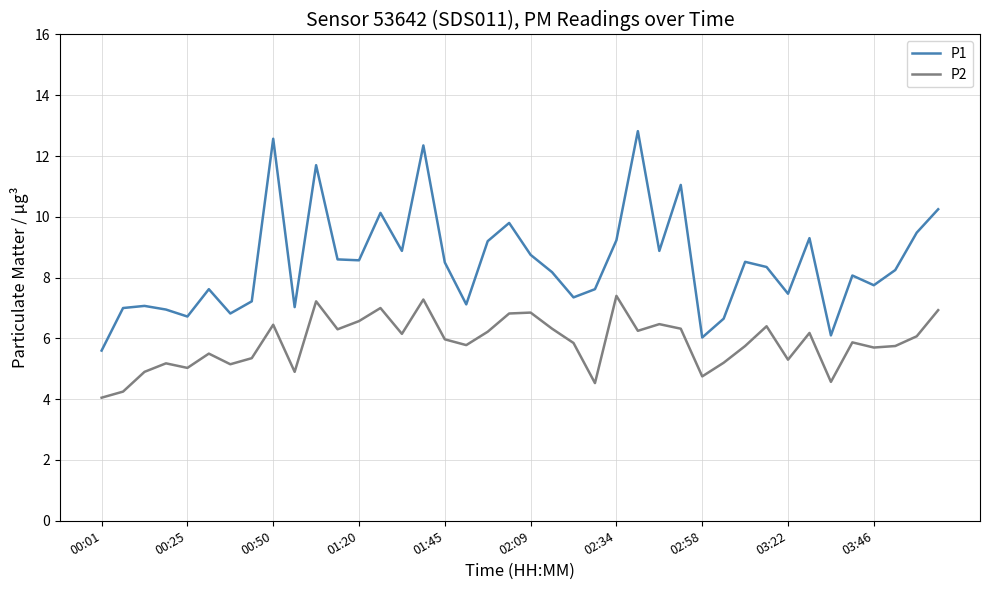

What is the difference between the maximum and minimum values in the P1 series?

7.2